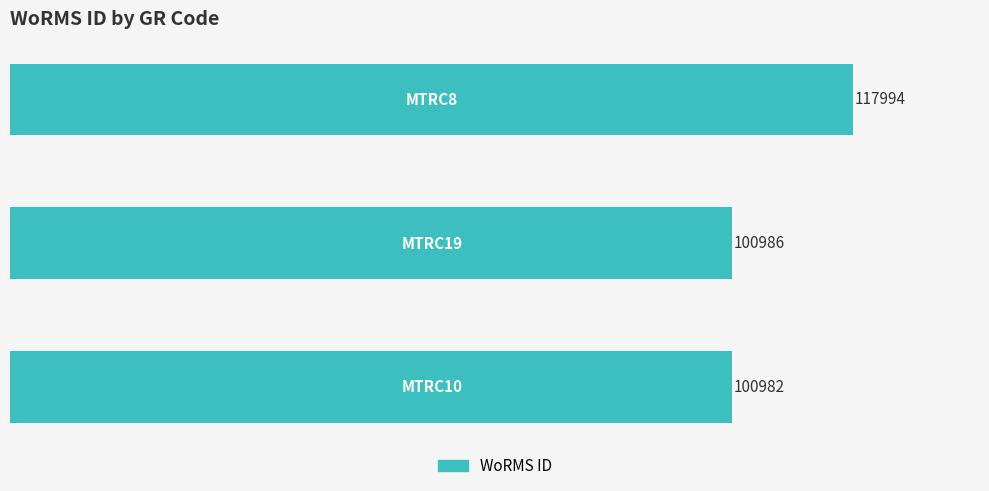

What is the minimum value shown in the chart?

100982